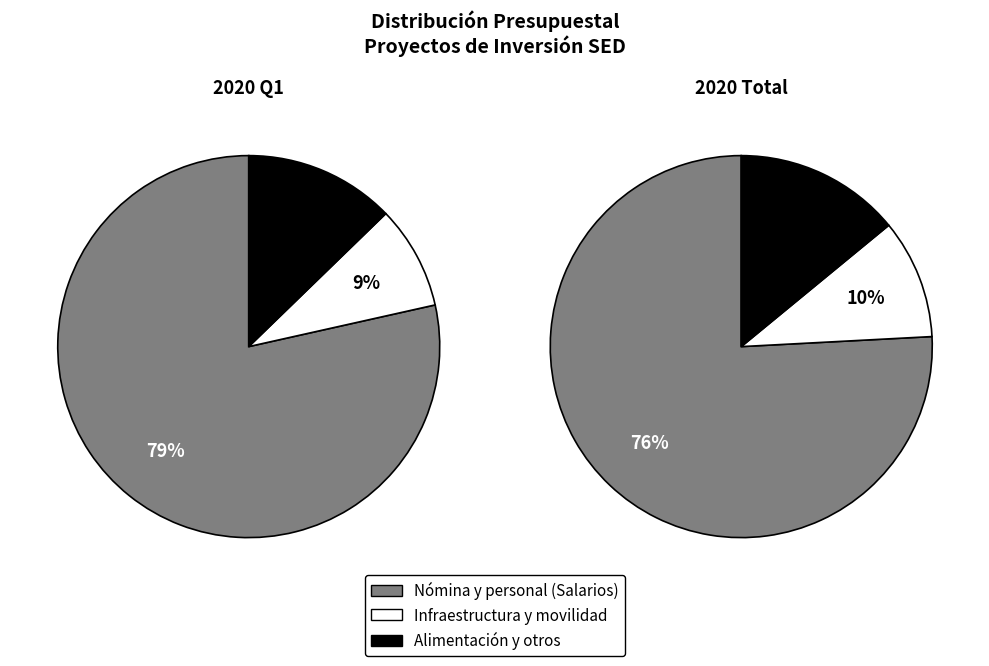

The Personal de apoyo slice represents 10% of the pie. True or false?

False